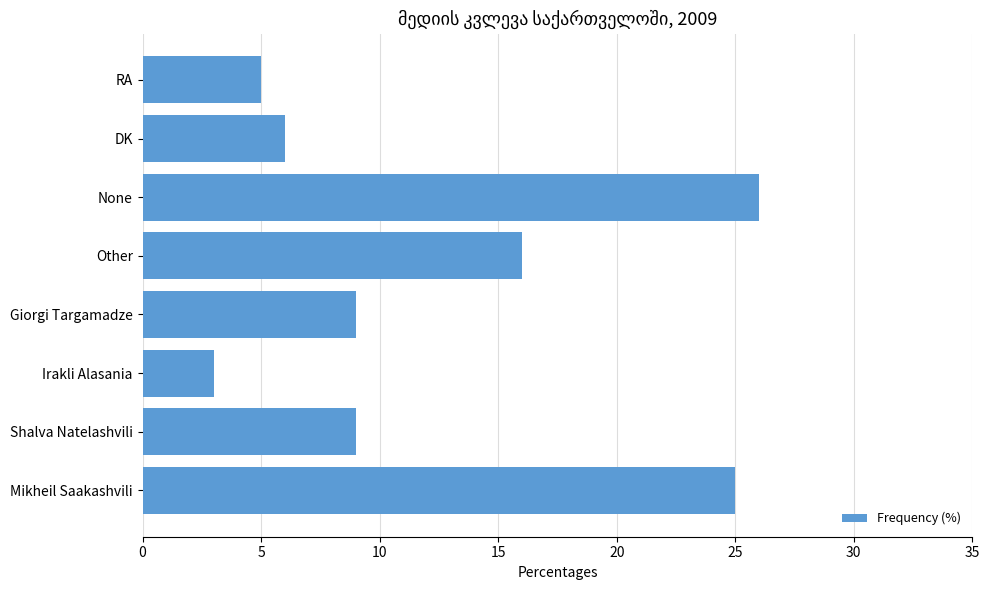

Count the number of data series in this chart.

1